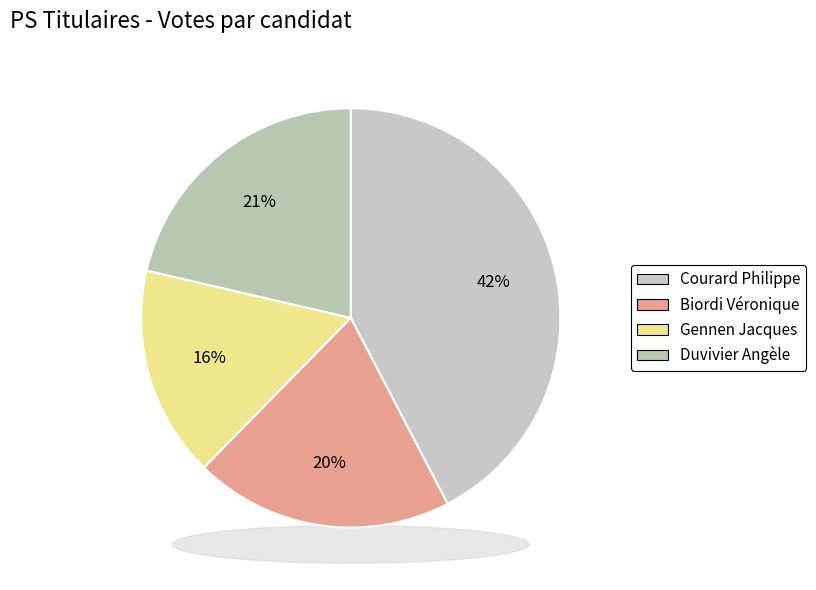

Rank the categories by value from lowest to highest.

Gennen Jacques, Biordi Véronique, Duvivier Angèle, Courard Philippe